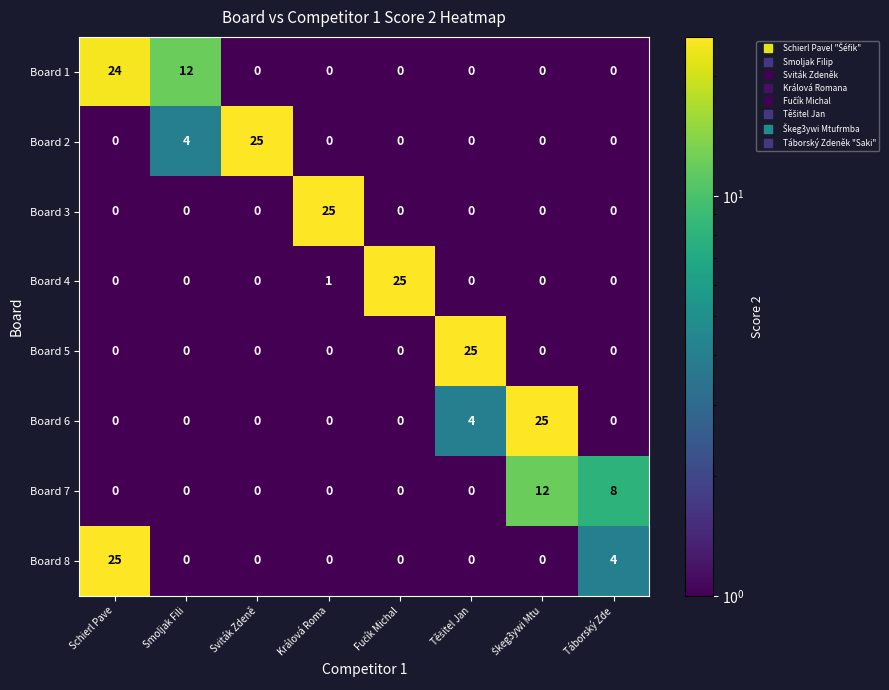

What is the difference between the maximum and minimum values in the Board 8 series?

25